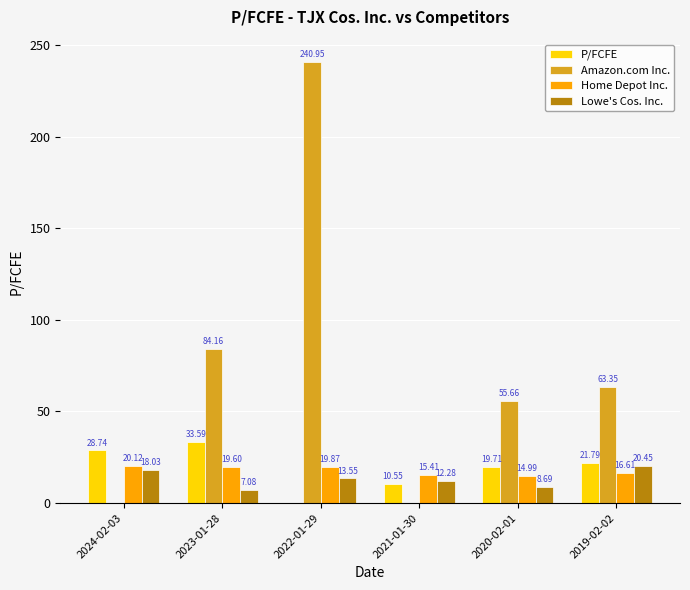

What is the spread (max minus min) of values at 2021-01-30?

15.4